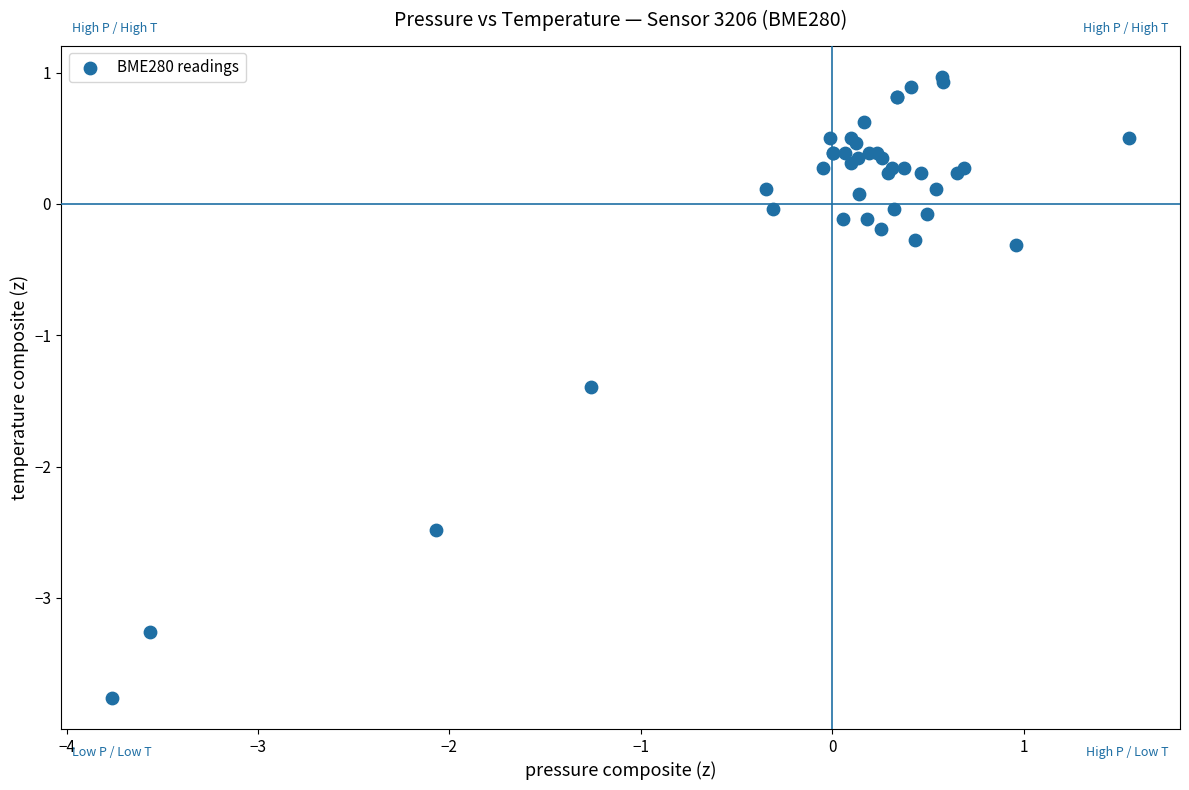

What Y value in the scatter plot is closest to -1?

-1.4